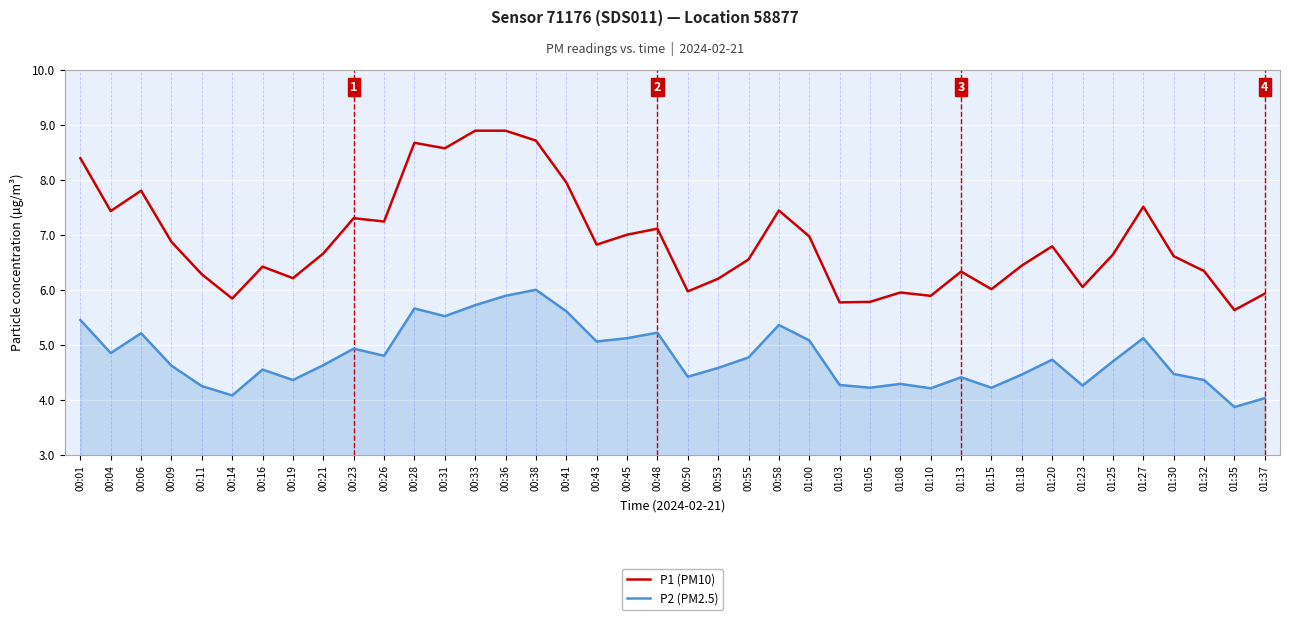

What is the highest value of the P1 (PM10) series?

8.9